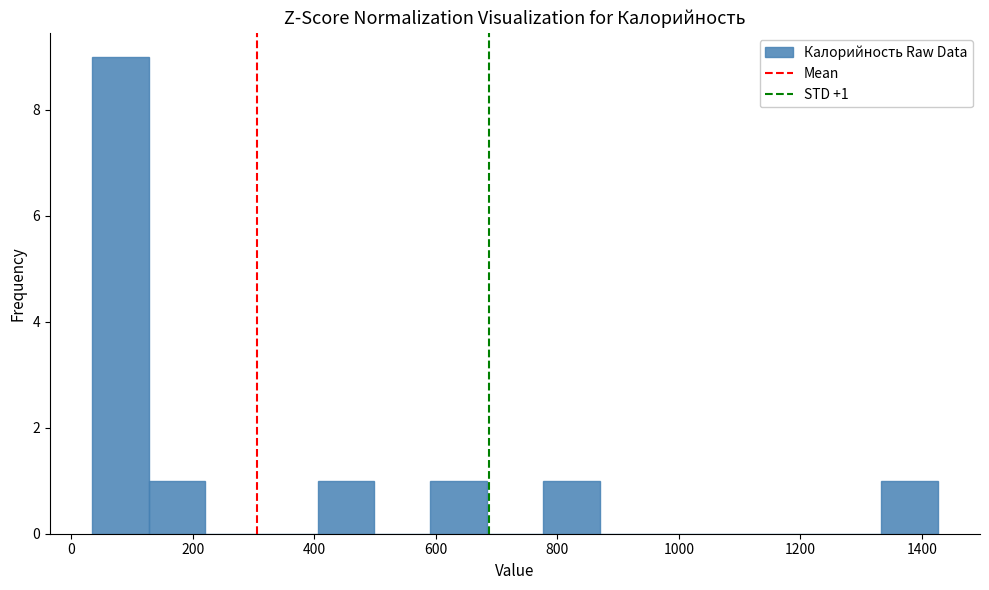

Over which range of the x-axis is the bar tallest?

40 to 120